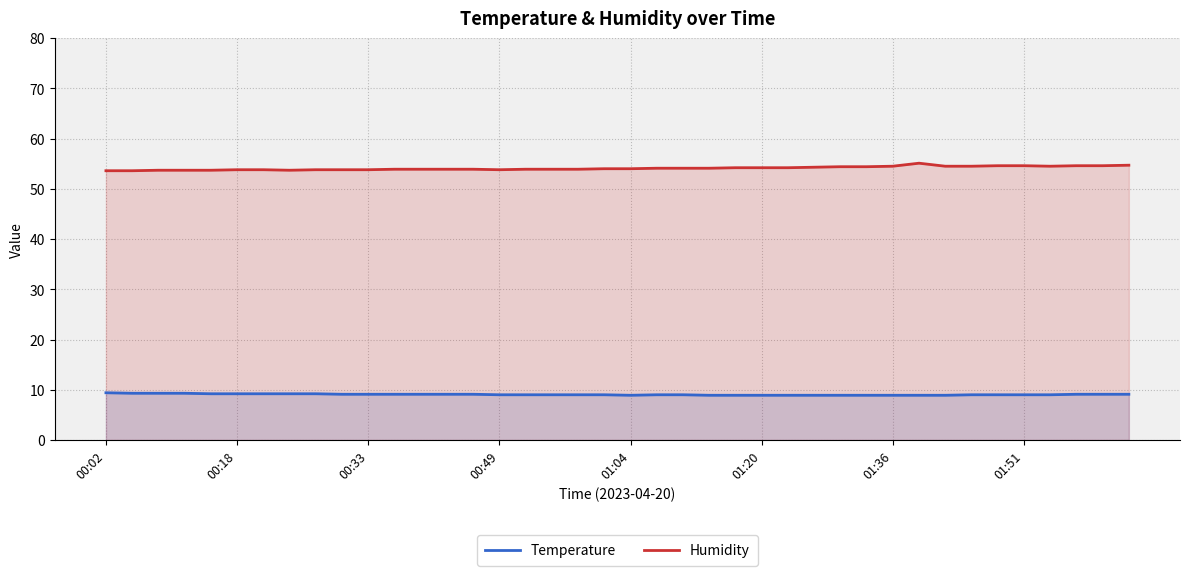

List the series in order of their overall mean, highest first.

Humidity, Temperature